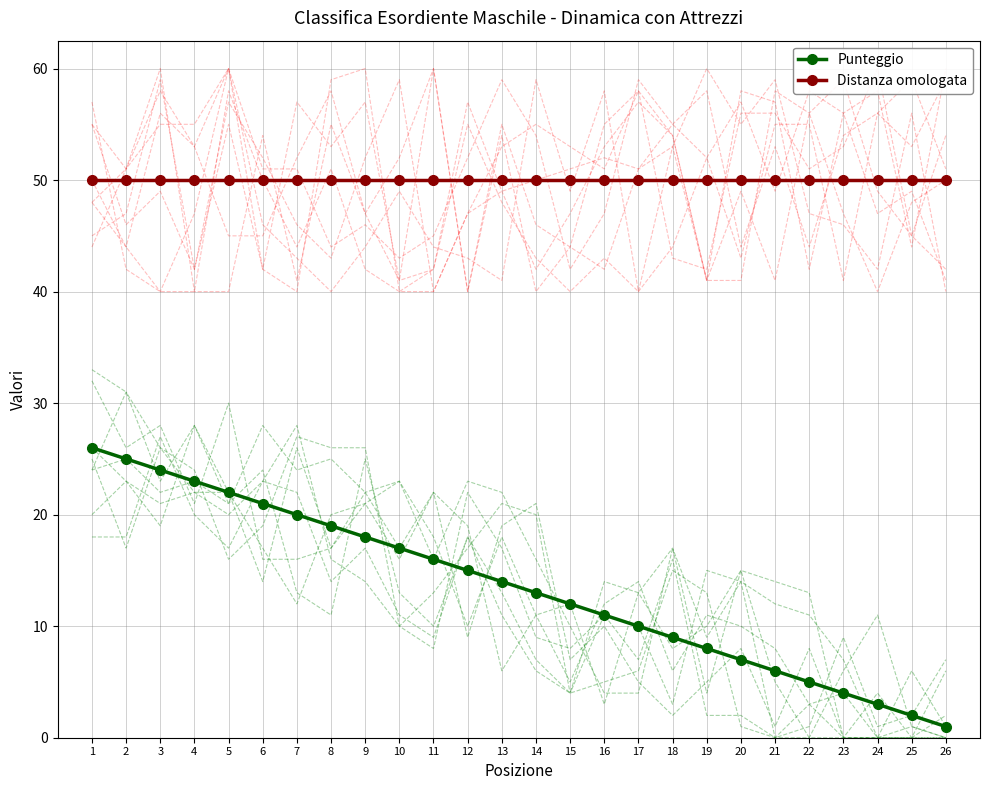

The Distanza omologata series shows 68 at 22. True or false?

False